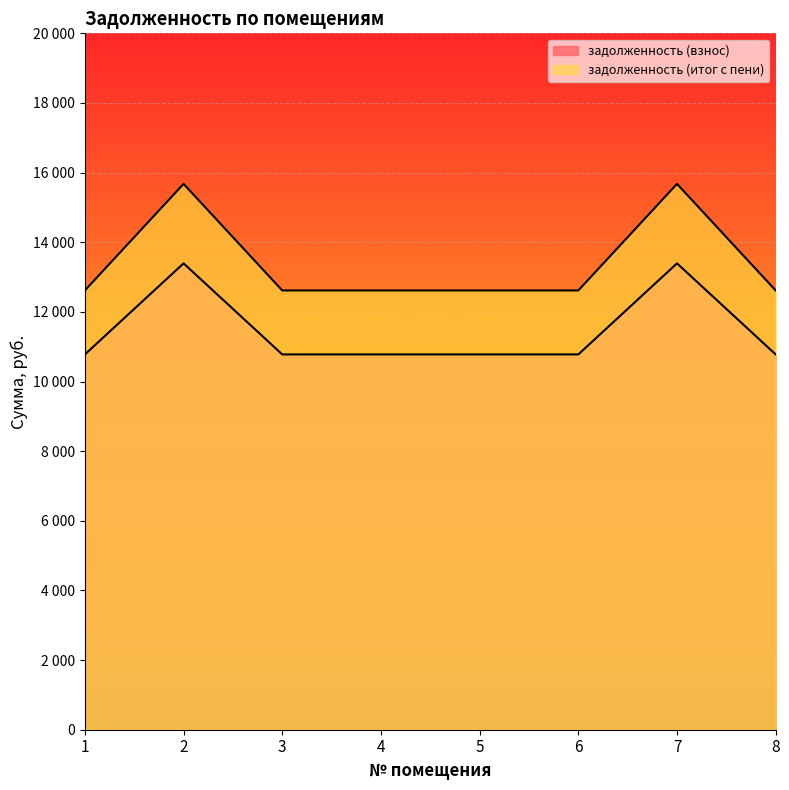

Reading left to right, transcribe all the data shown in this chart.

задолженность (взнос): 10778.4	13393.2	10778.4	10778.4	10778.4	10778.4	13393.2	10778.4
задолженность (итог с пени): 12615.5	15675.9	12615.5	12615.5	12615.5	12615.5	15675.9	12615.5